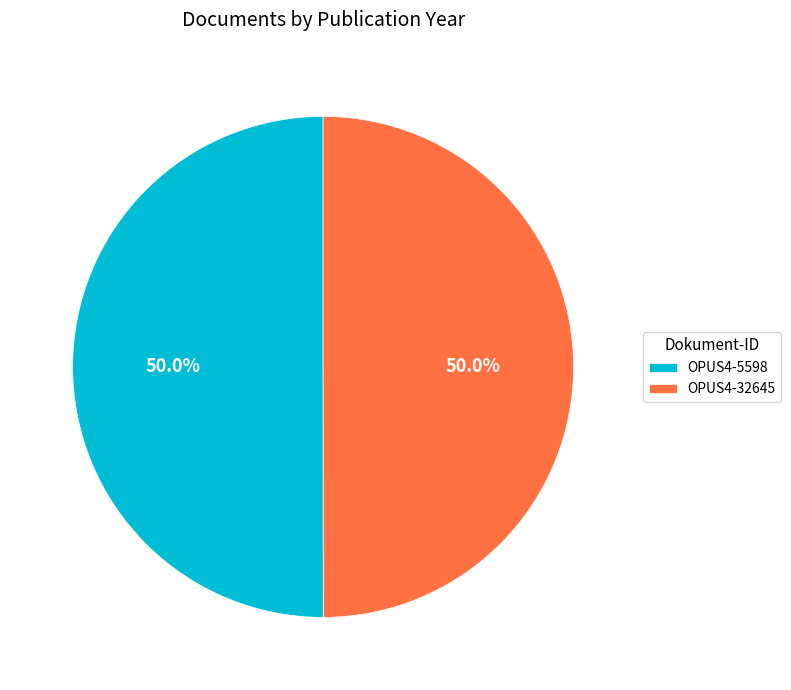

How much of the chart is everything except OPUS4-32645?

50.0%